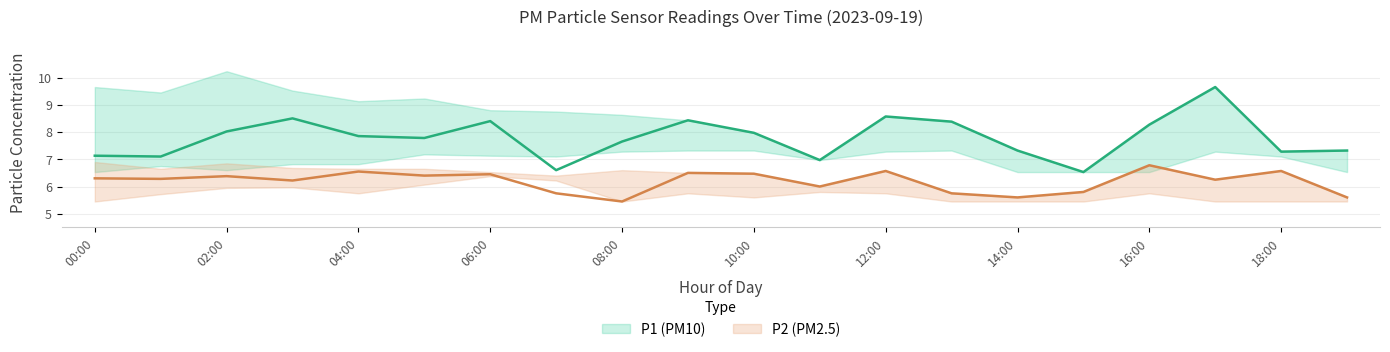

Is it true that P2 equals 6.6 at 18:00?

True